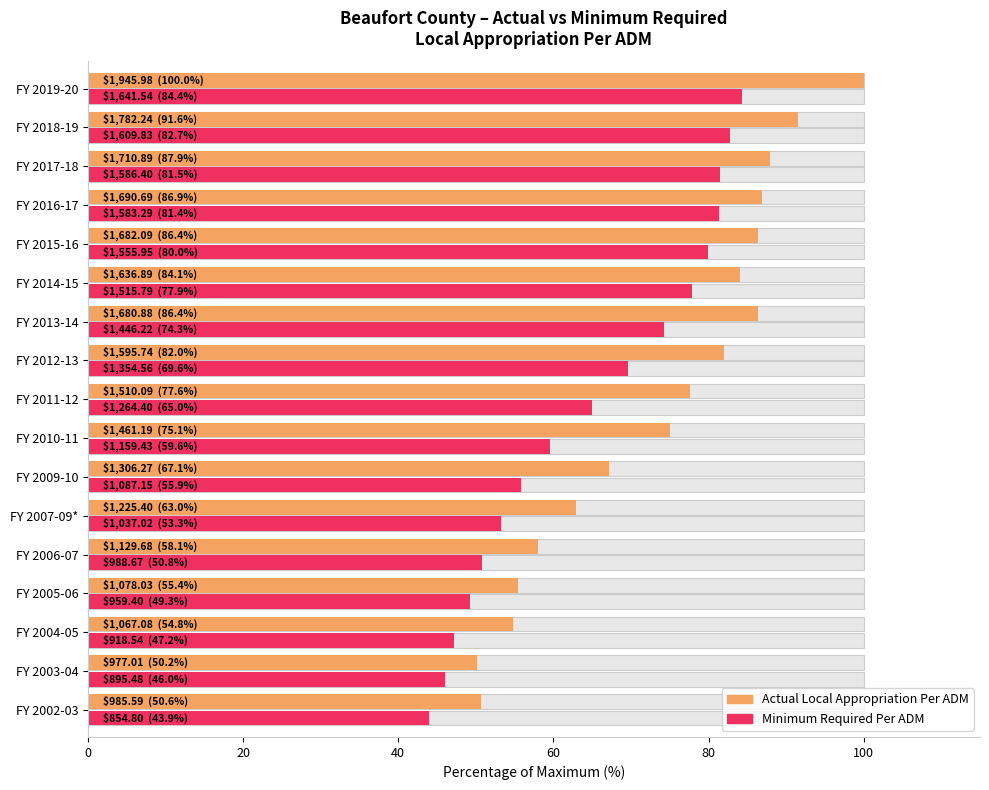

Where does the Actual Local Appropriation Per ADM series first go above 77?

FY 2011-12